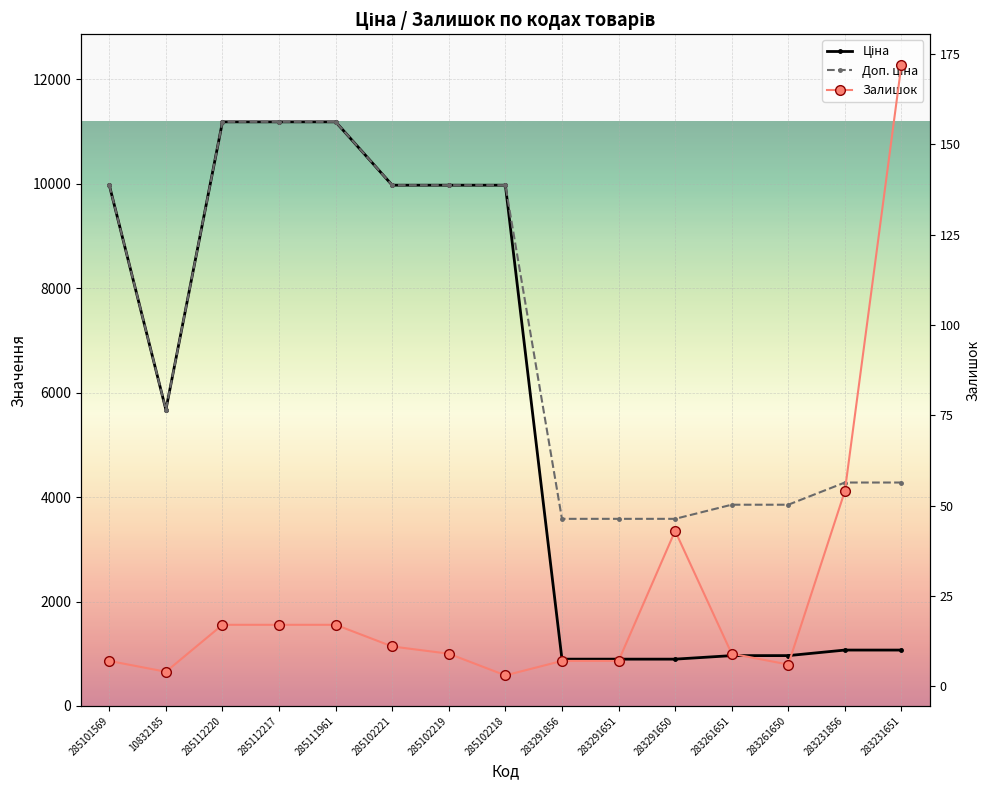

Which label corresponds to the smallest value in the chart?

285102218